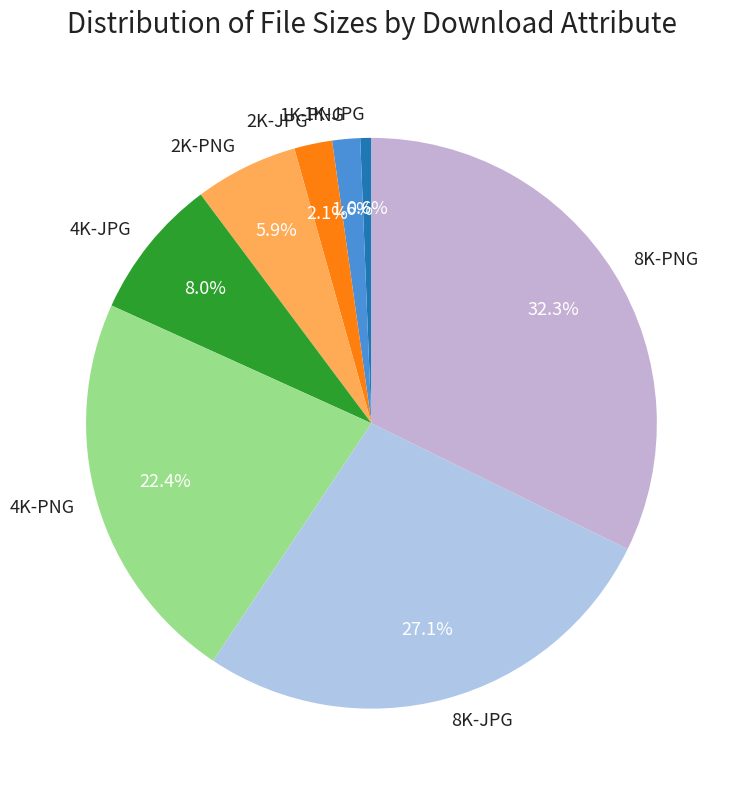

The 4K-JPG slice represents 8% of the pie. True or false?

True